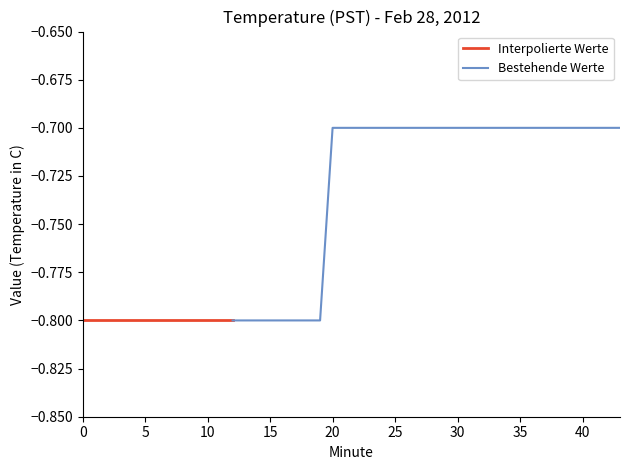

Between 2 and 19, which series saw the biggest shift?

Interpolierte Werte